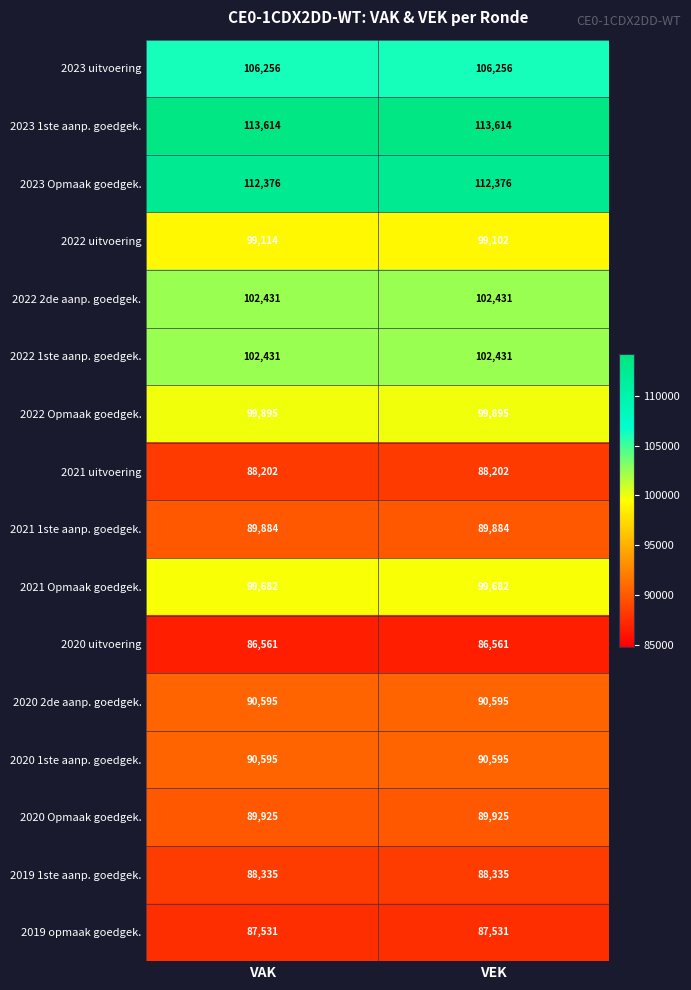

What is the average value of the 2021 1ste aanp. goedgek. series?

89884